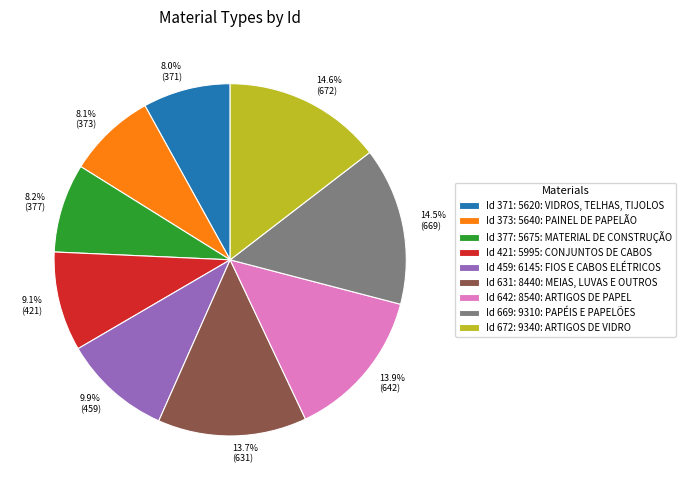

How many slices are in this pie chart?

9